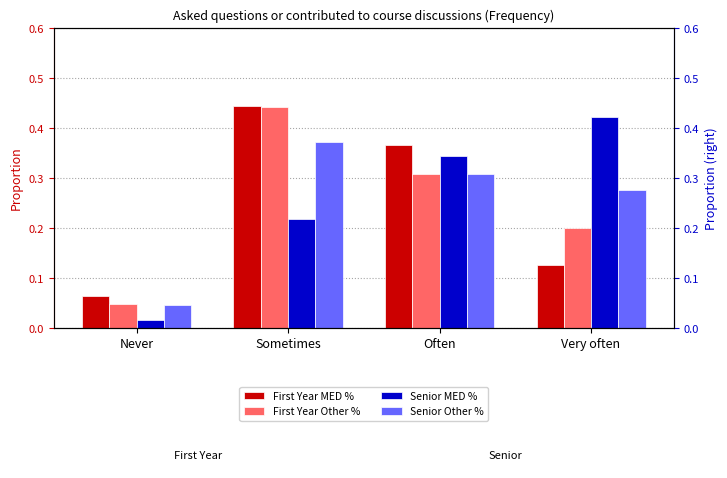

Rank the series at Never from highest to lowest value.

First Year MED %, First Year Other %, Senior Other %, Senior MED %